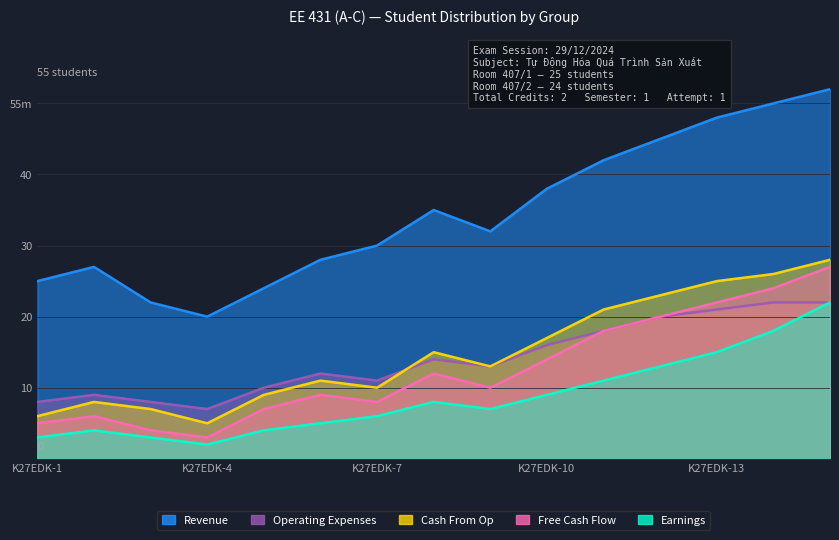

At K27EDK-14, list the series in order from smallest to largest.

Earnings, Operating Expenses, Free Cash Flow, Cash From Op, Revenue